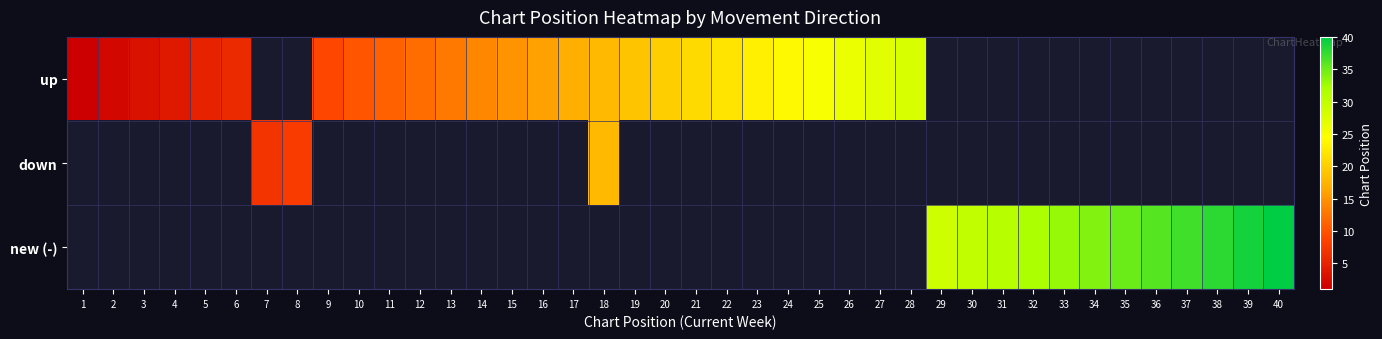

How many positive values does the new (-) series have?

12